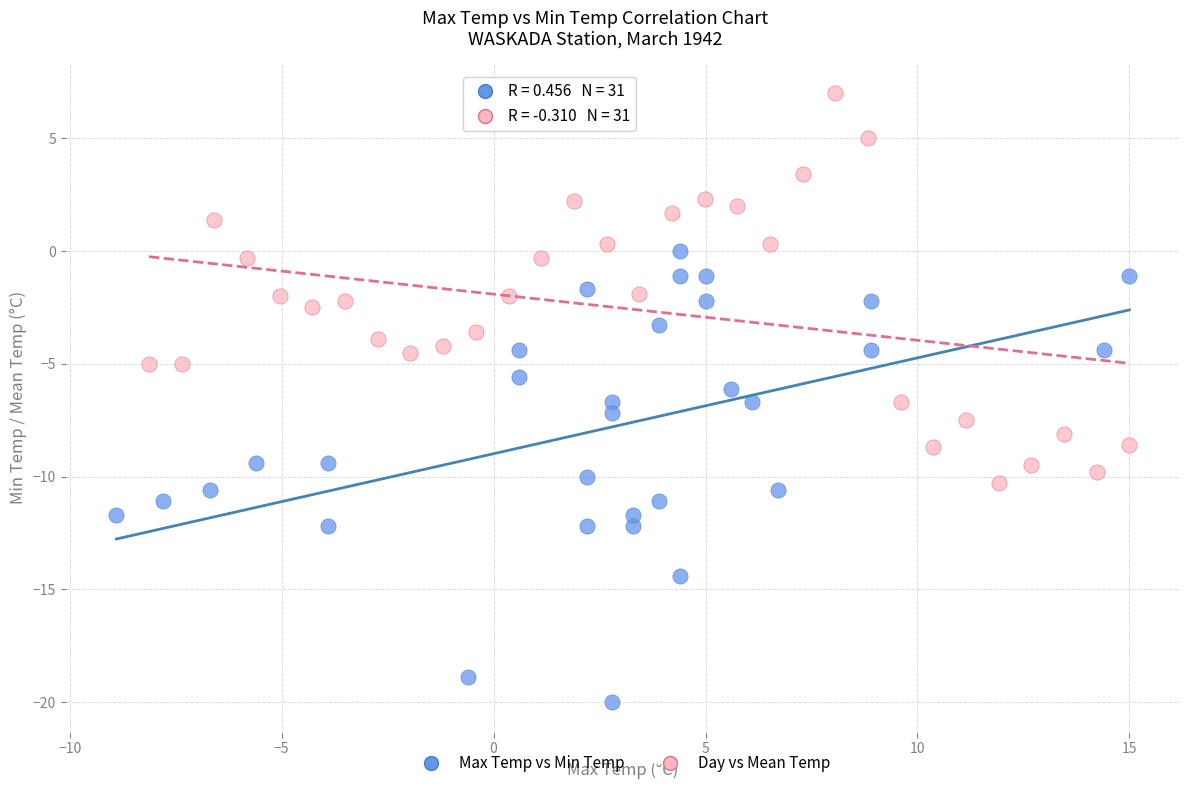

Which series reaches the minimum Y coordinate?

Max Temp vs Min Temp